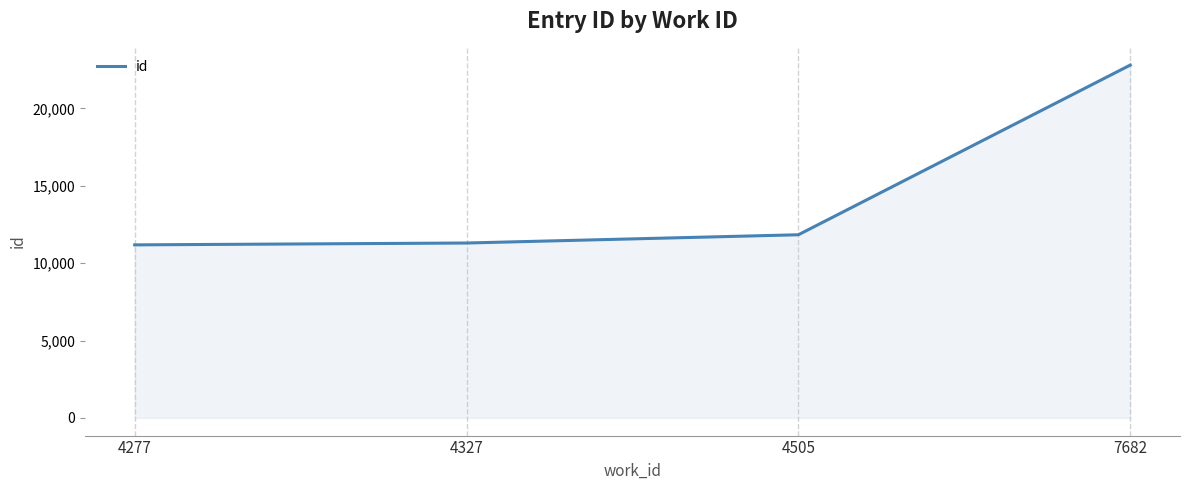

Reading right to left, transcribe all the data shown in this chart.

7682=22798	4505=11835	4327=11302	4277=11182